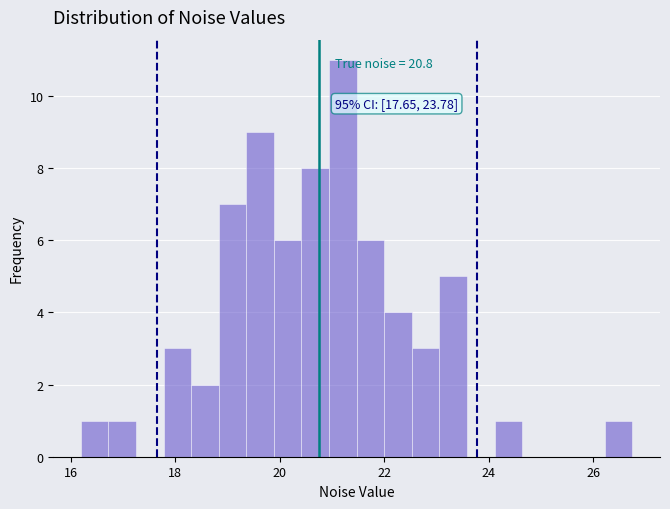

Read against the x-axis, roughly where is the centre of the tallest bar?

21.2